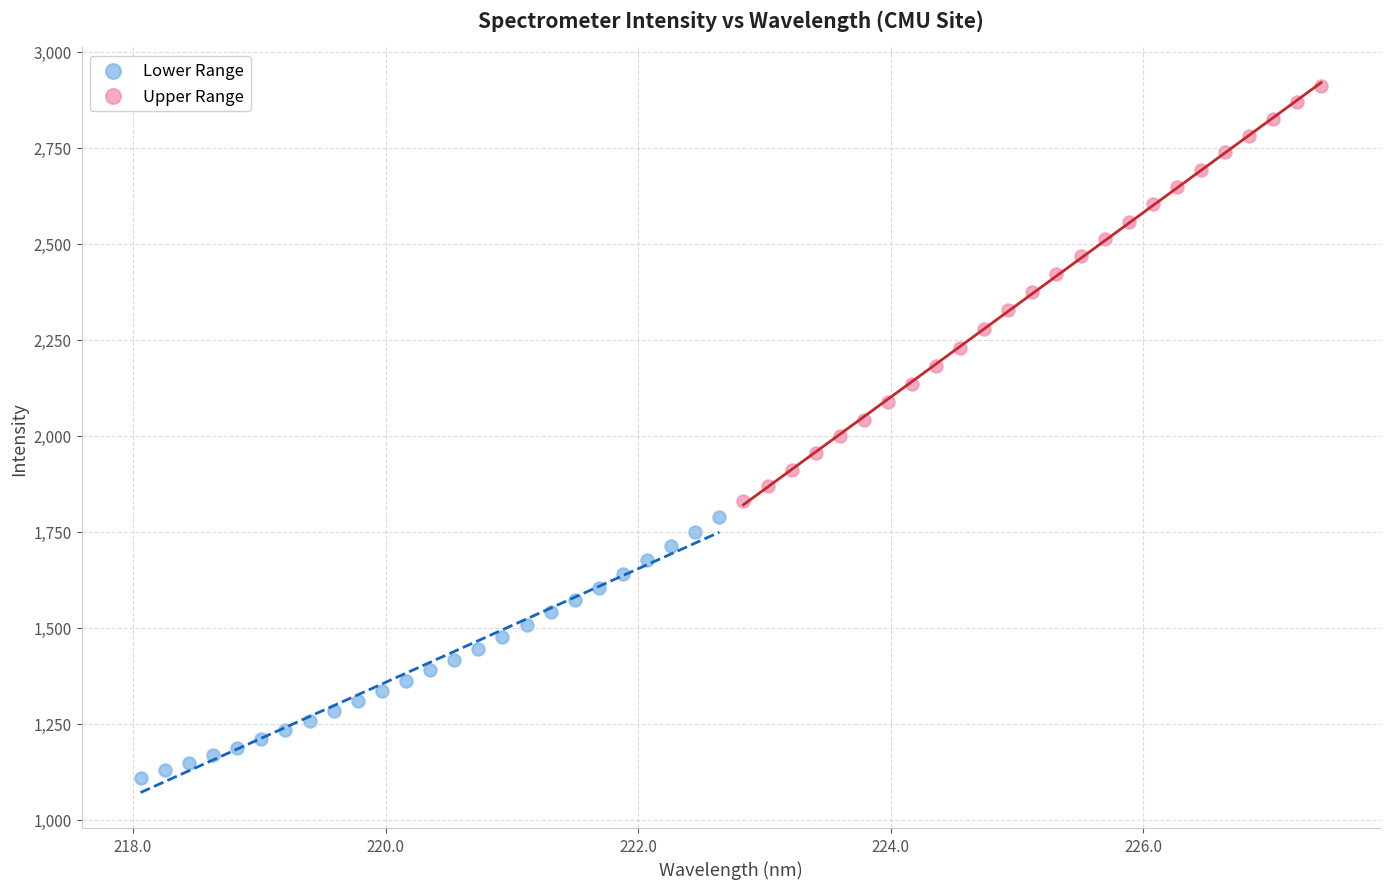

Which series reaches the minimum Y coordinate?

Lower Range